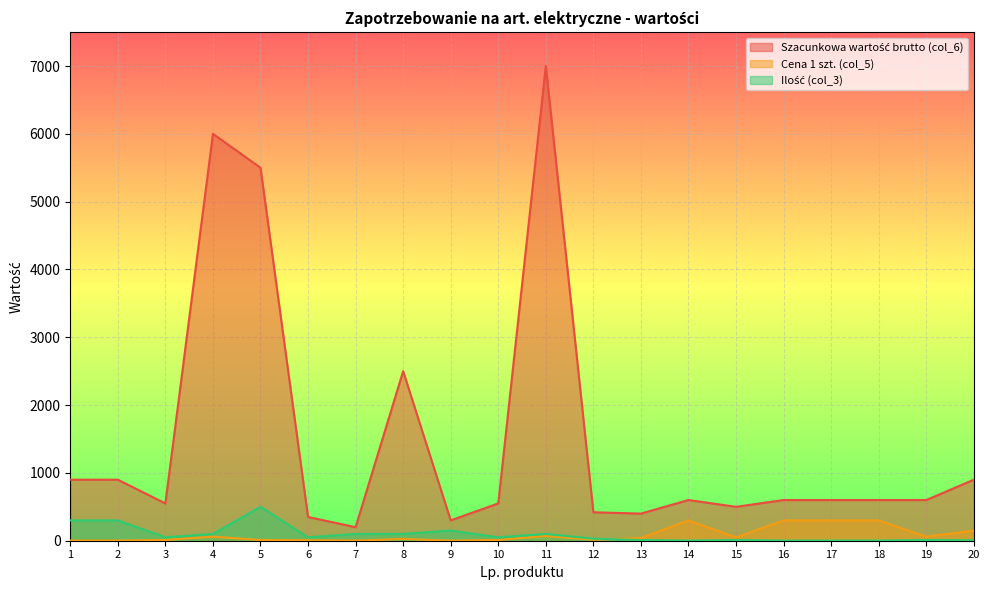

True or false: Szacunkowa wartość brutto (col_6) and Ilość (col_3) intersect in this chart.

False